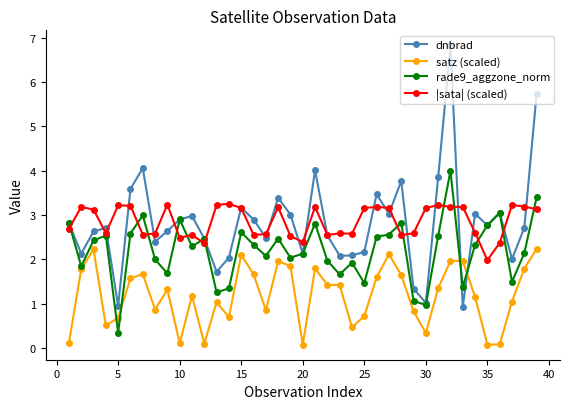

What is the greatest value displayed?

6.8